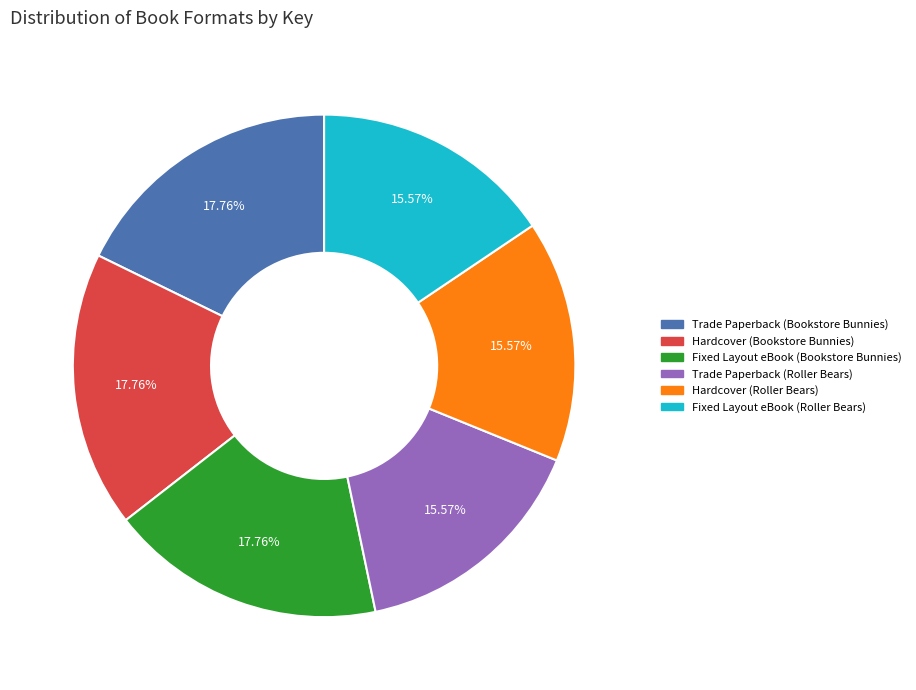

Does Trade Paperback (Roller Bears) represent more than half of the total?

No